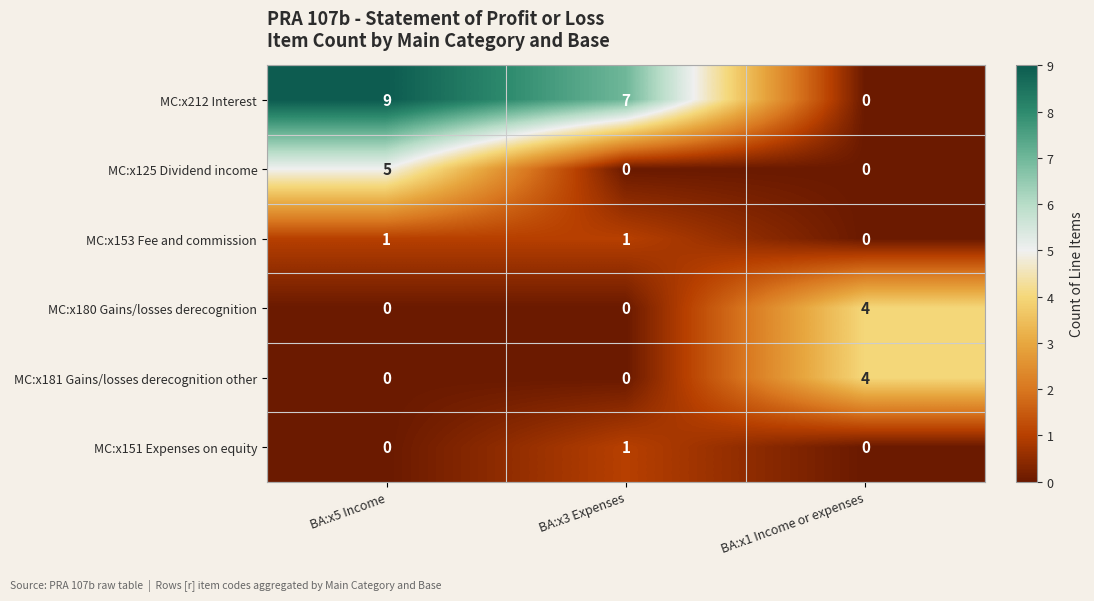

How many data points does each series have?

3